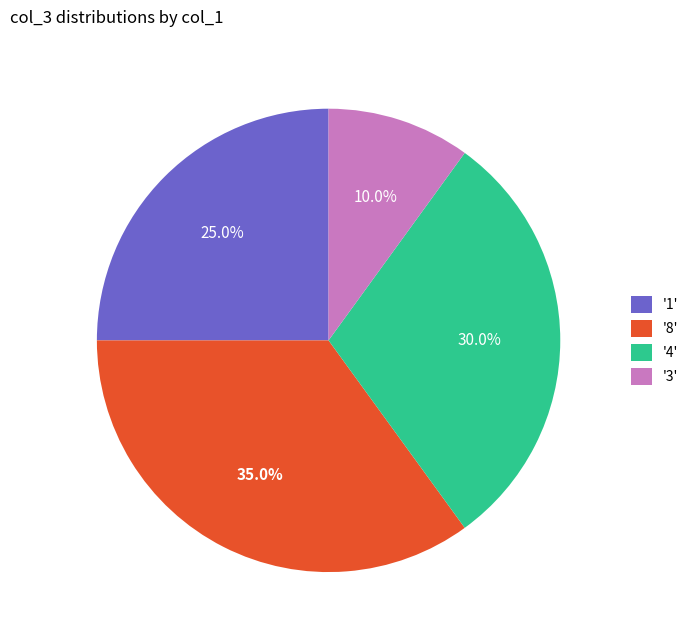

Which category has the biggest portion of the pie?

'8'